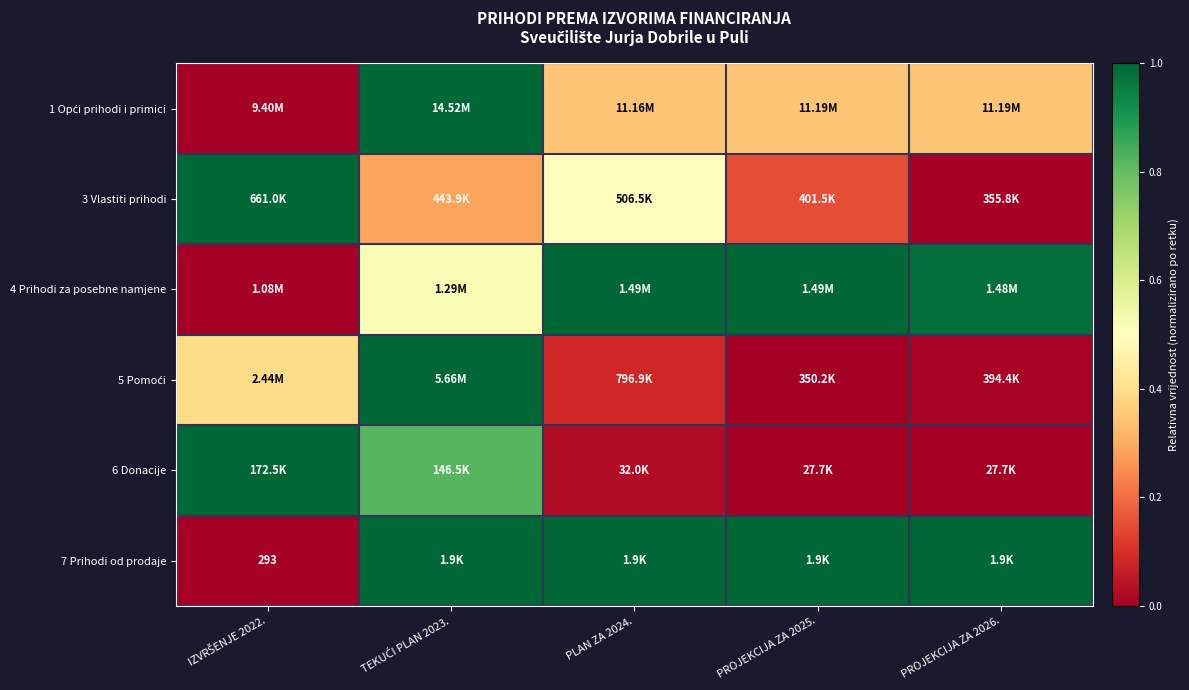

At how many categories does at least one series exceed 0?

5